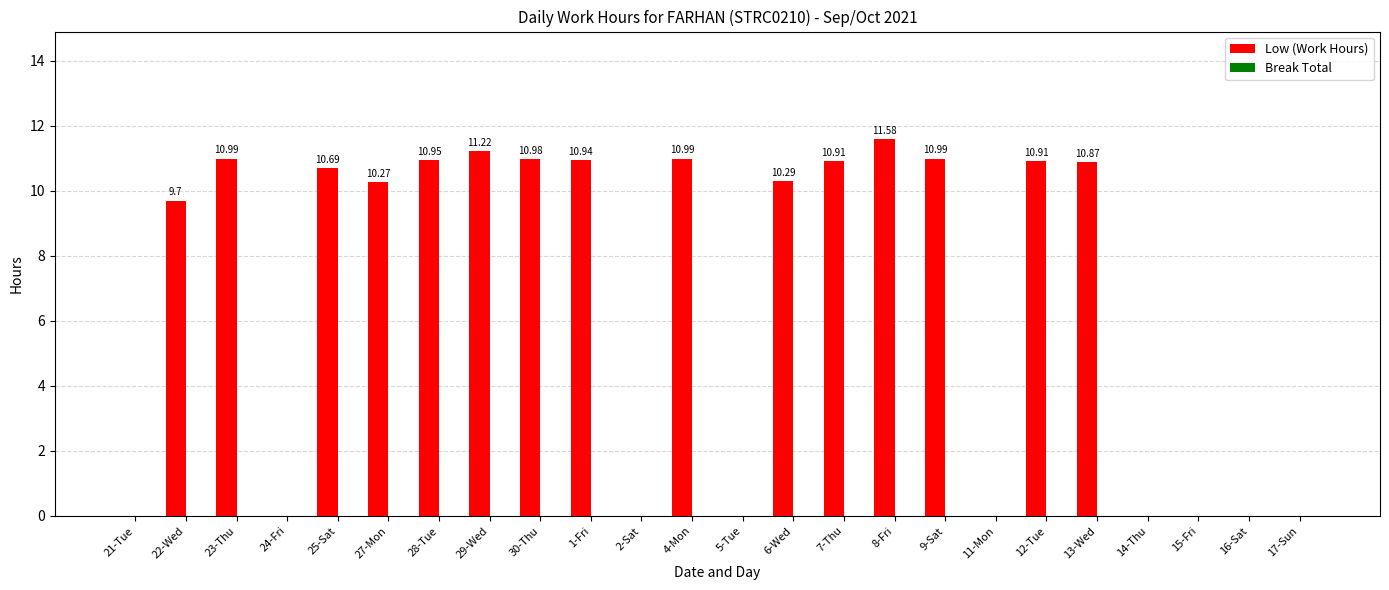

What is the sum of the values at 30-Thu and 21-Tue?

11.0